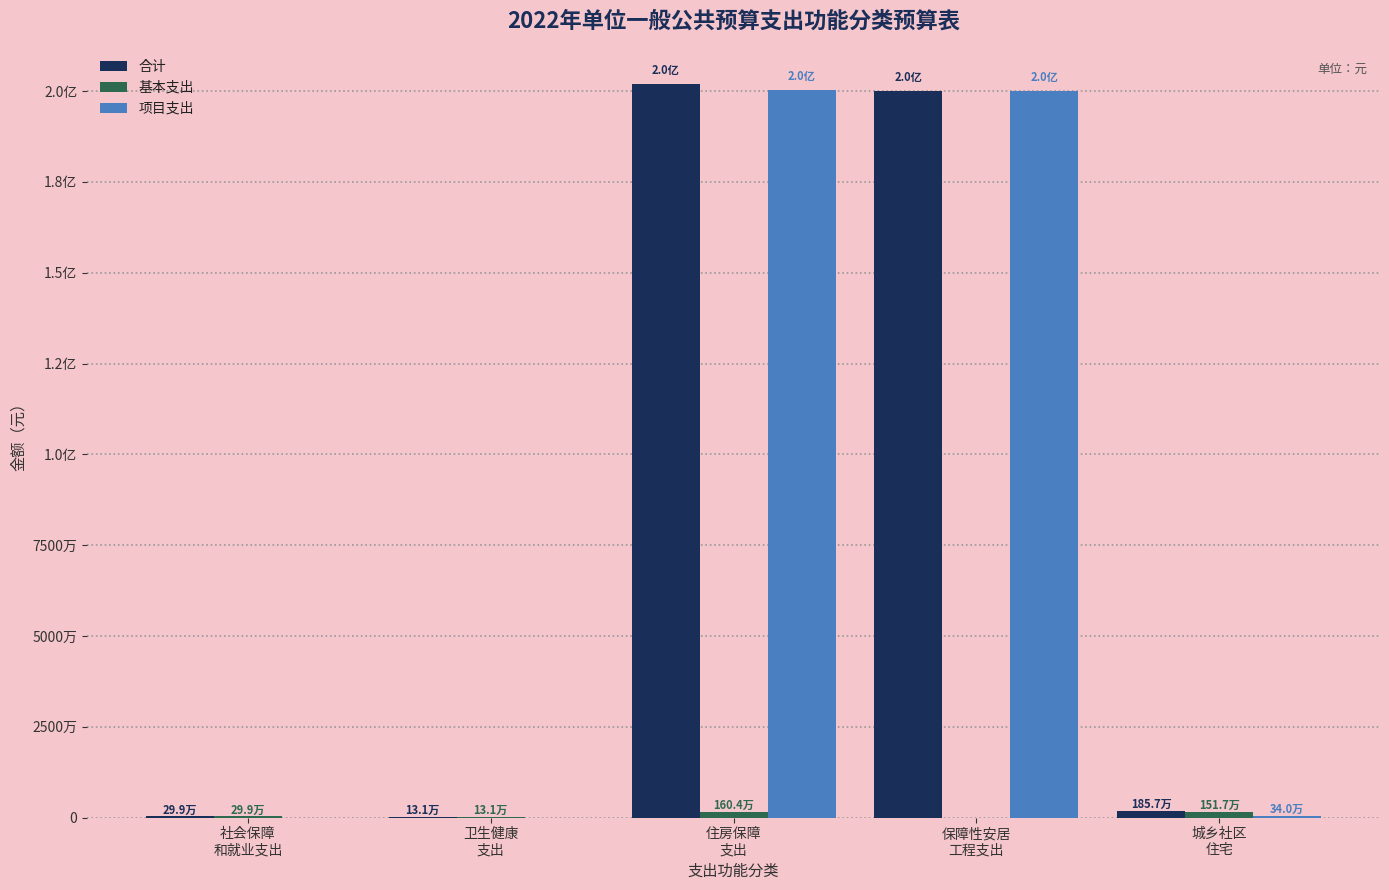

At which label does 基本支出 reach its minimum?

保障性安居
工程支出